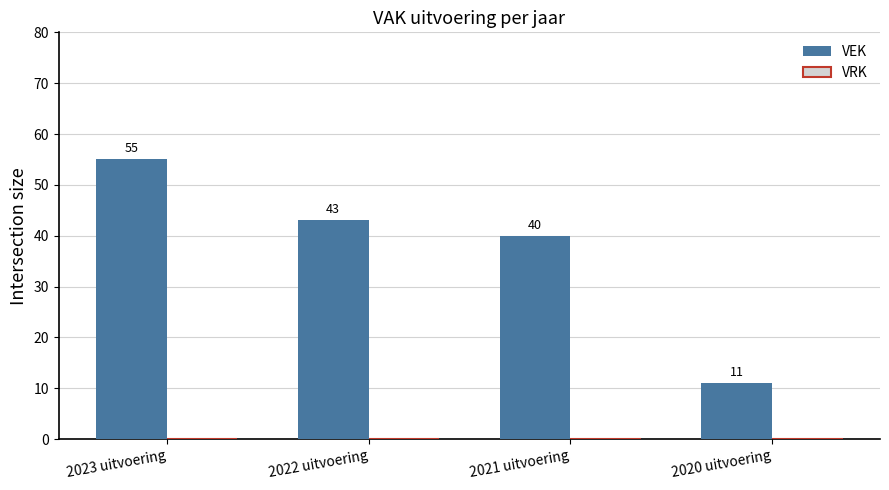

What is the label of the 1st bar from the right?

2020 uitvoering